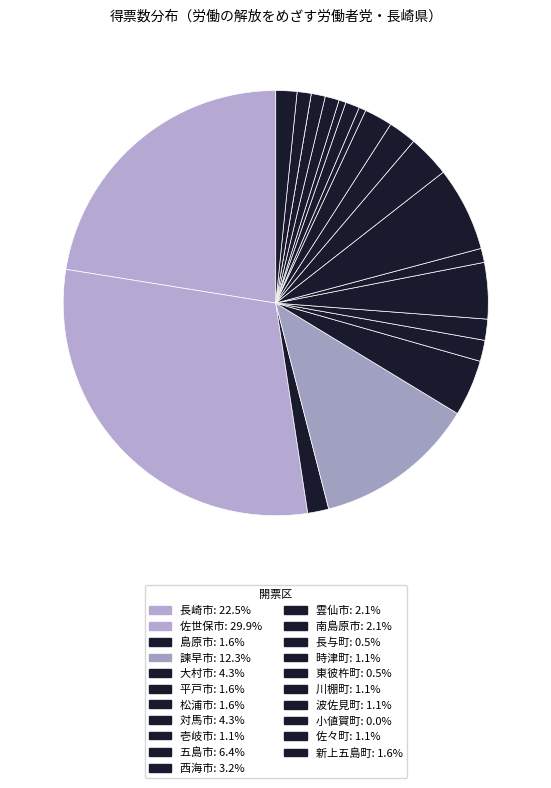

How many slices are in this pie chart?

21